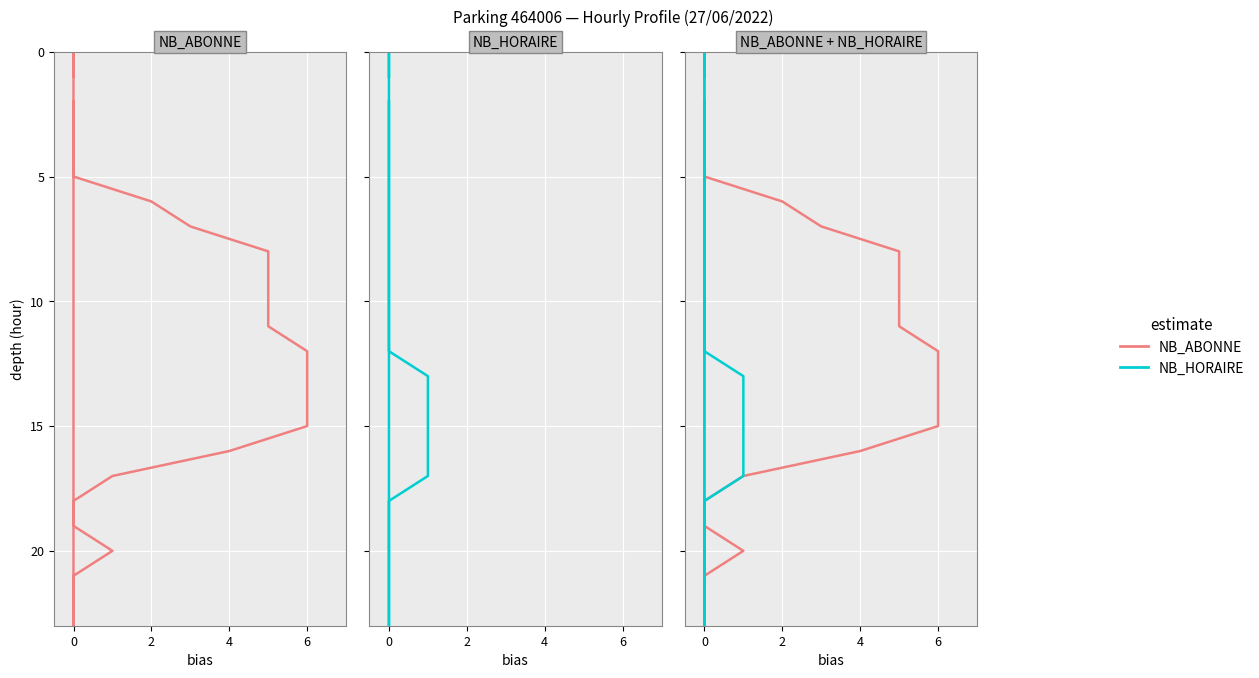

True or false: NB_ABONNE and NB_HORAIRE intersect in this chart.

False